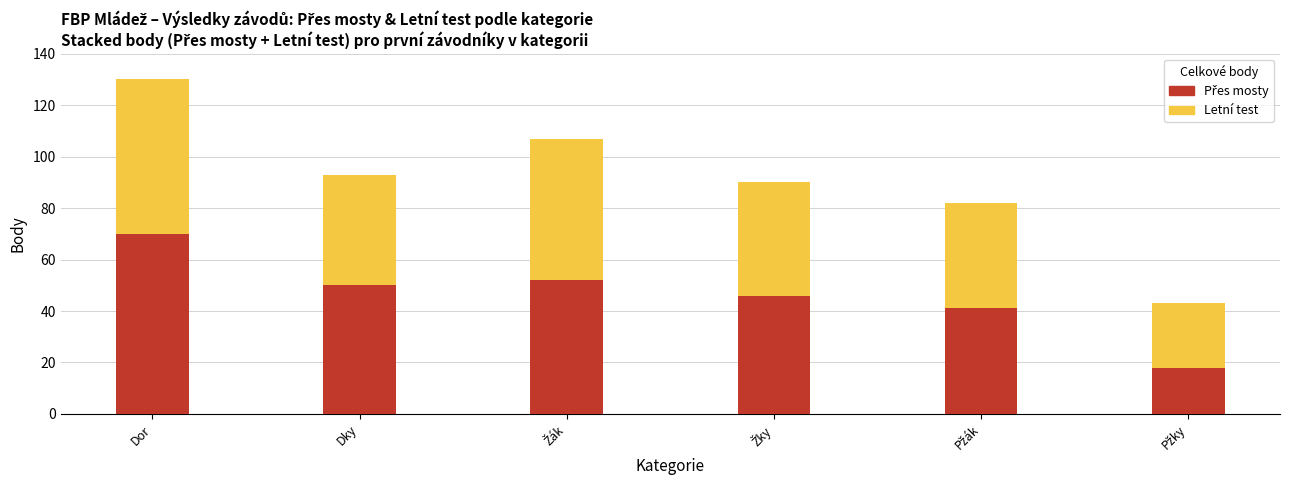

At which category is the sum across all series the highest?

Dor